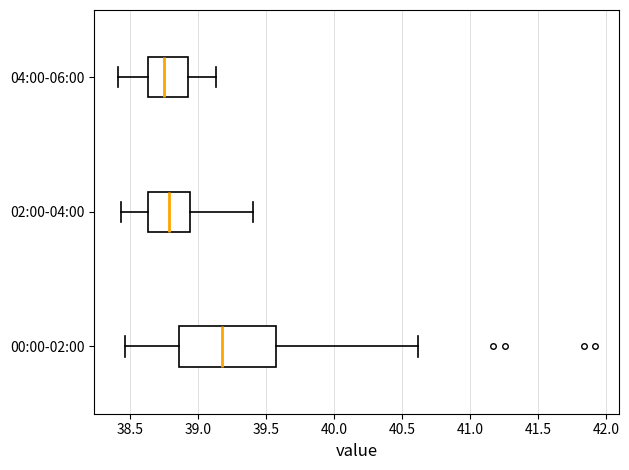

Reading bottom to top, read every box against the x-axis: the position of its median line, the range the box covers, and the ends of its whiskers. The values are not printed on the chart, so give them approximately, as read against the axis.

00:00-02:00: median 39.20, box 38.85 to 39.55, whiskers 38.45 to 40.60
02:00-04:00: median 38.80, box 38.65 to 38.95, whiskers 38.45 to 39.40
04:00-06:00: median 38.75, box 38.65 to 38.90, whiskers 38.40 to 39.15